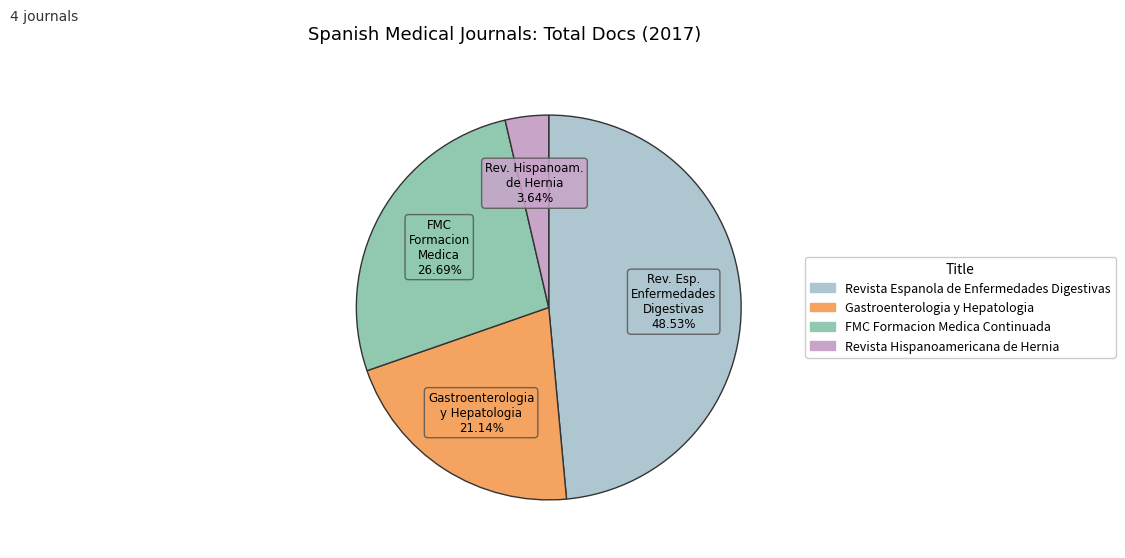

How much of the chart is everything except Revista Espanola de Enfermedades Digestivas?

51.5%